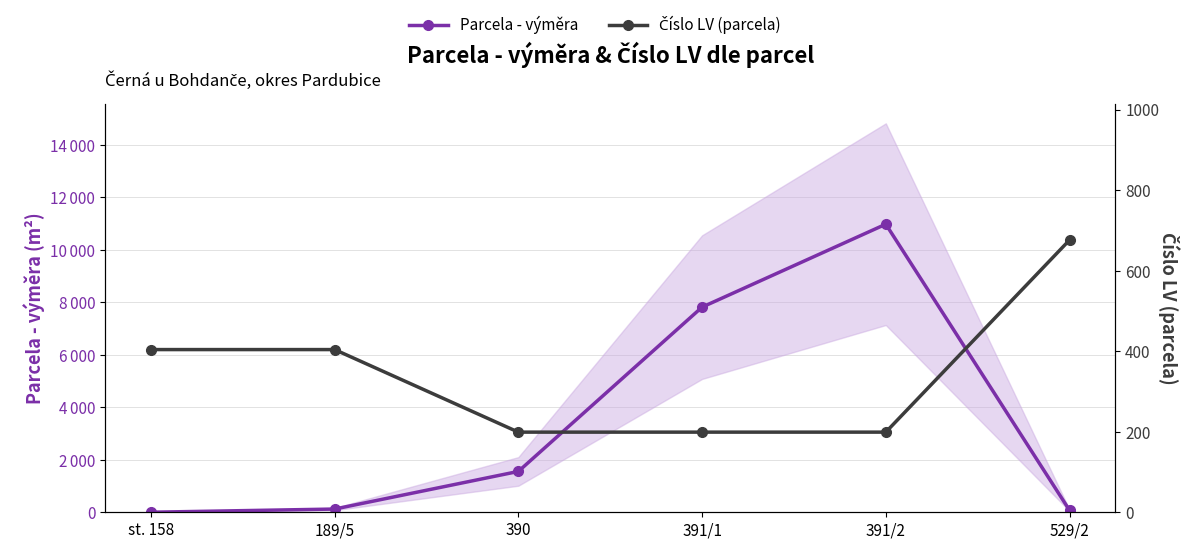

What are all the series names shown in the legend?

Parcela - výměra, Číslo LV (parcela)